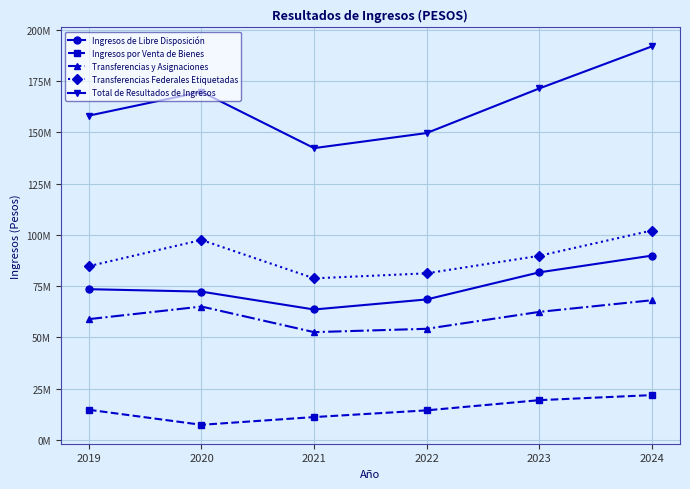

True or false: Ingresos por Venta de Bienes and Ingresos de Libre Disposición cross at least once.

False